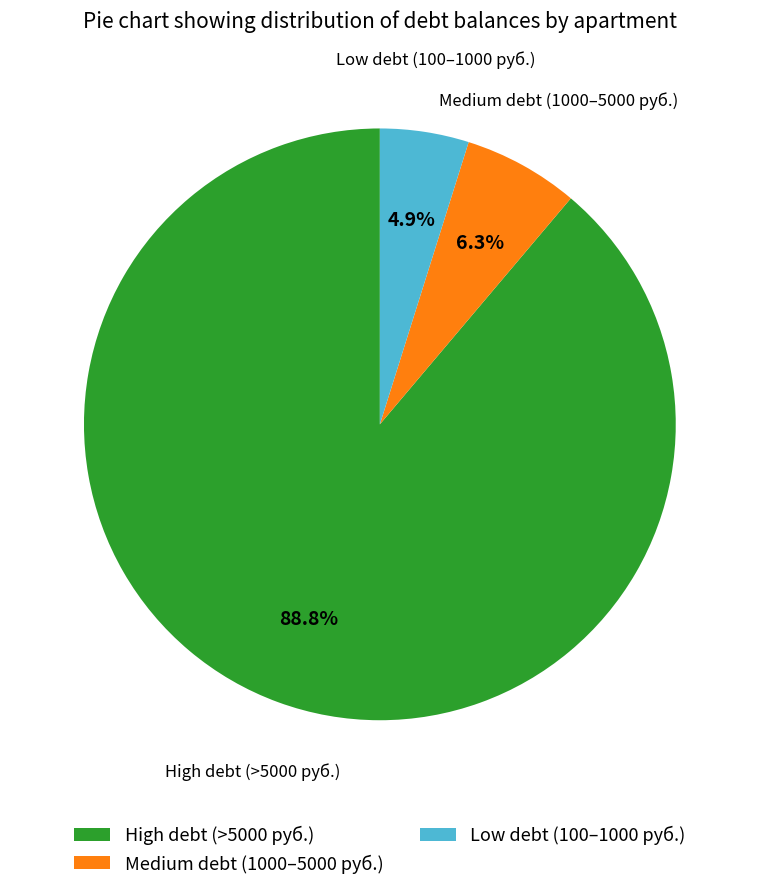

Which category has the smallest portion of the pie?

Low debt (100–1000 руб.)